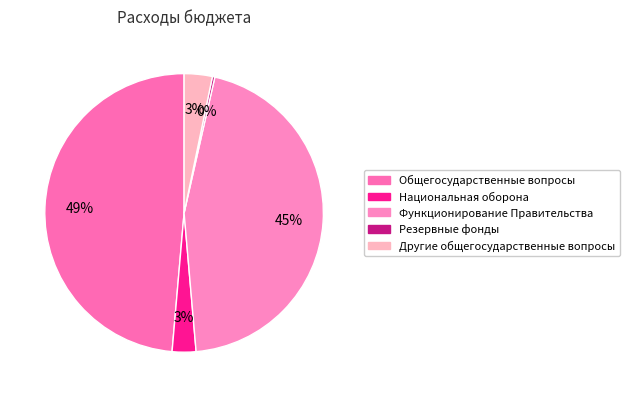

Which slice is the smallest?

Резервные фонды